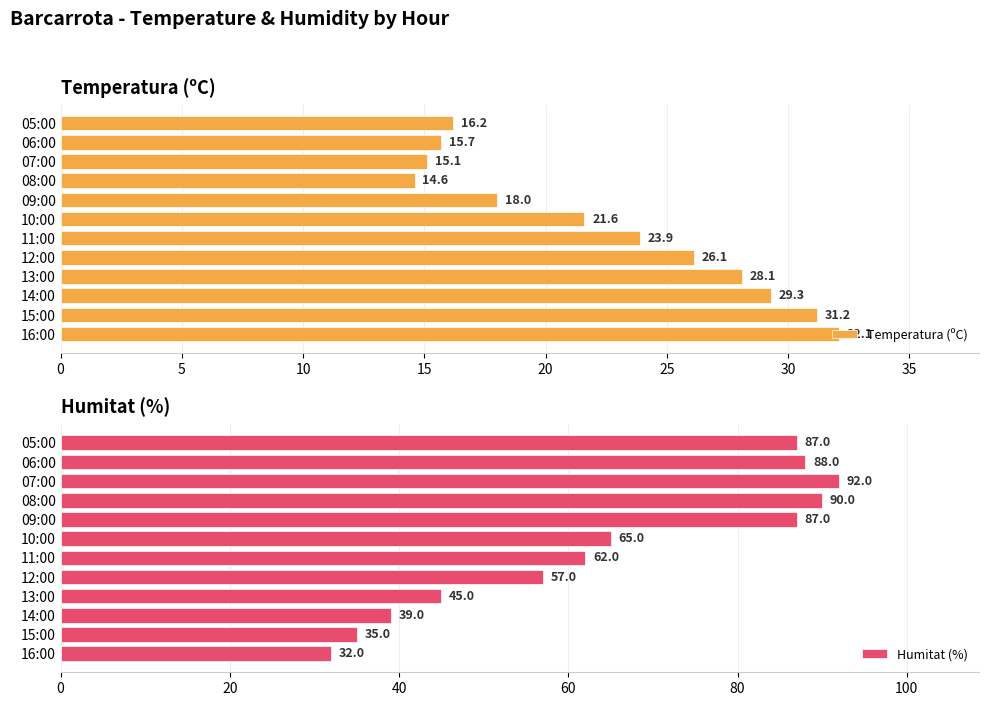

Does the chart contain stacked bars?

No